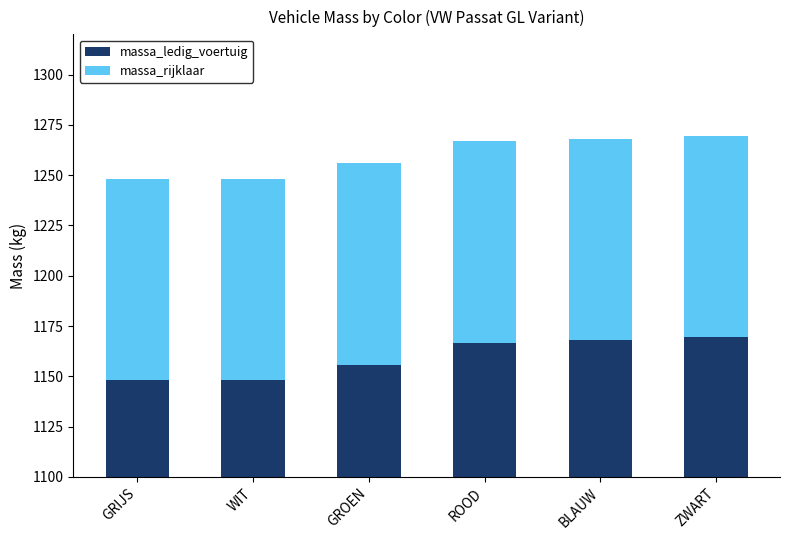

What is the sum of the massa_ledig_voertuig values at GROEN and BLAUW?

2323.8